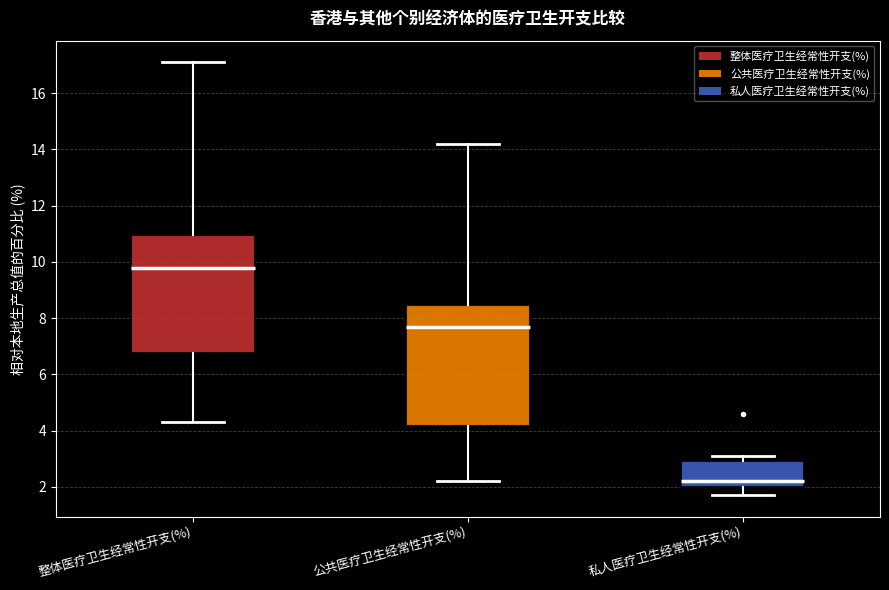

Reading left to right, transcribe this box plot: for each box, give where its median line is, the range the box spans, and where its two whiskers end, as read against the y-axis. The values are not printed on the chart, so give them approximately, as read against the axis.

整体医疗卫生经常性开支(%): median 9.8, box 6.8 to 11.0, whiskers 4.4 to 17.2
公共医疗卫生经常性开支(%): median 7.8, box 4.2 to 8.4, whiskers 2.2 to 14.2
私人医疗卫生经常性开支(%): median 2.2, box 2.0 to 3.0, whiskers 1.8 to 3.2